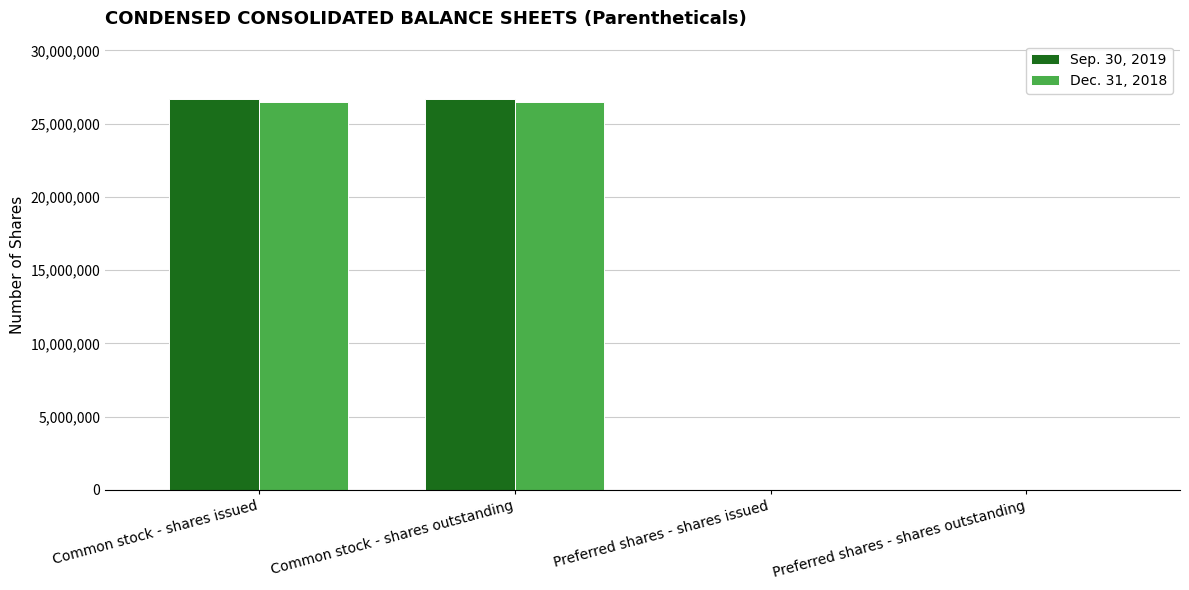

How many data points does each series have?

4